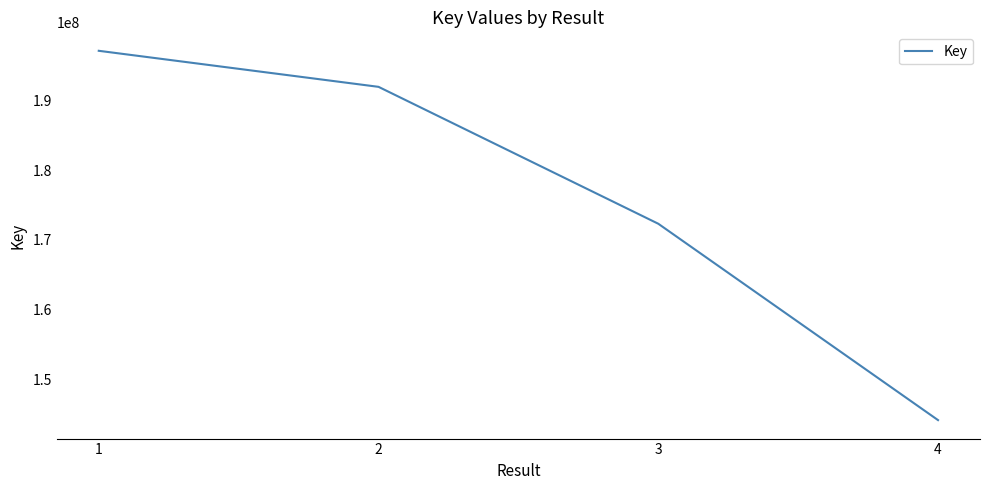

List the labels in order of value, smallest first.

4, 3, 2, 1